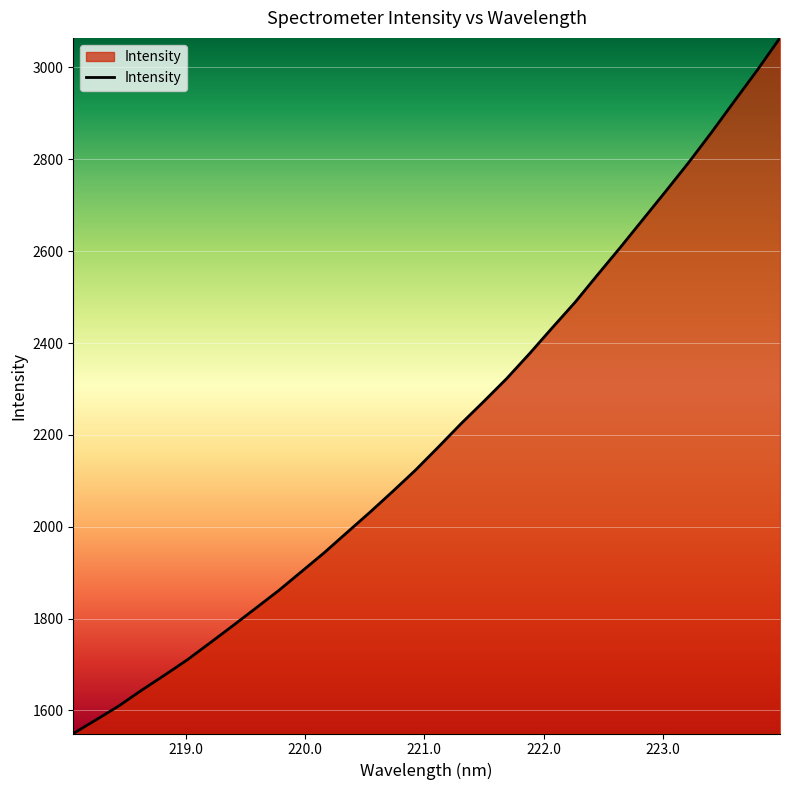

What is the minimum value shown in the chart?

1549.6